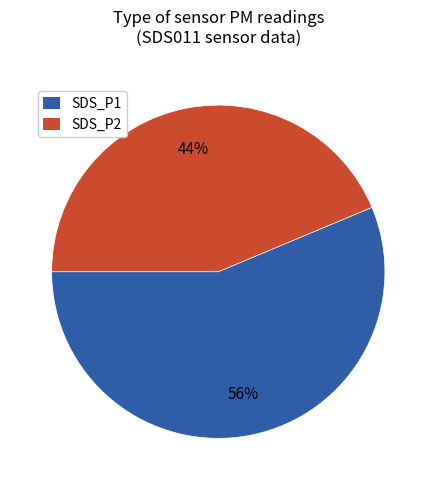

Is SDS_P2 the majority of the pie?

No